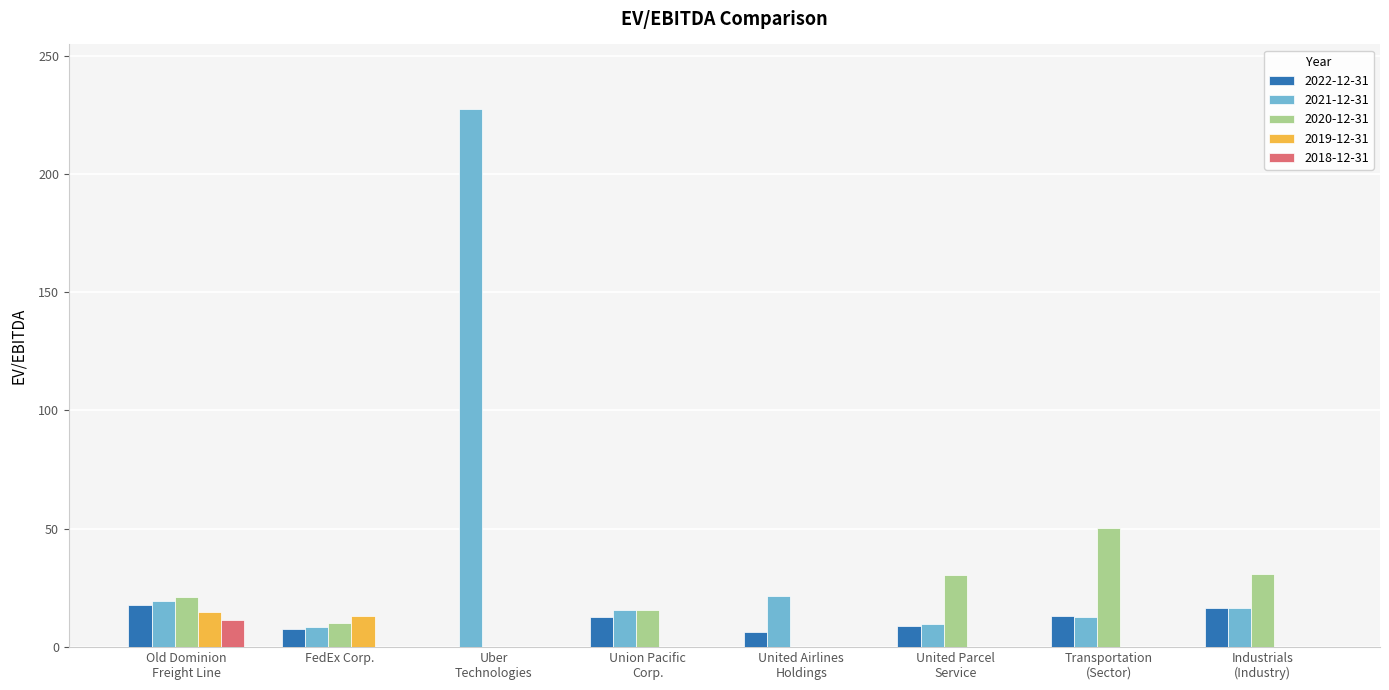

Does the chart contain stacked bars?

No